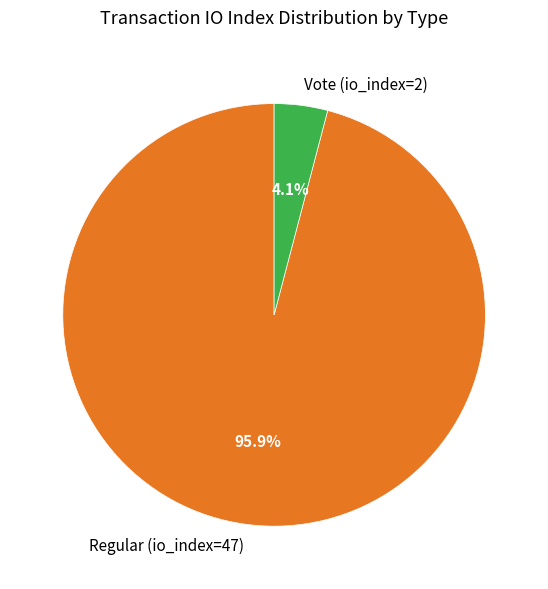

How many segments does this pie chart have?

2